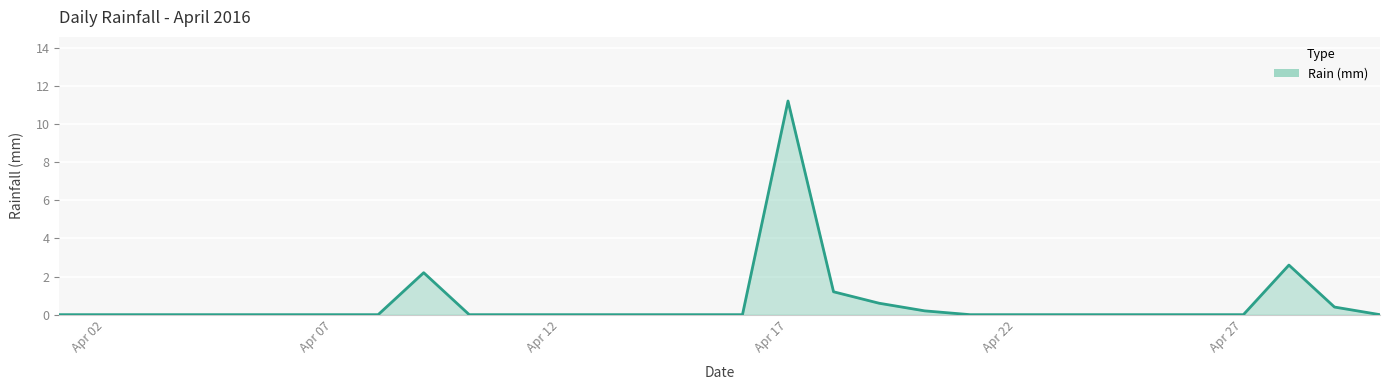

What is the sum of all values?

18.4